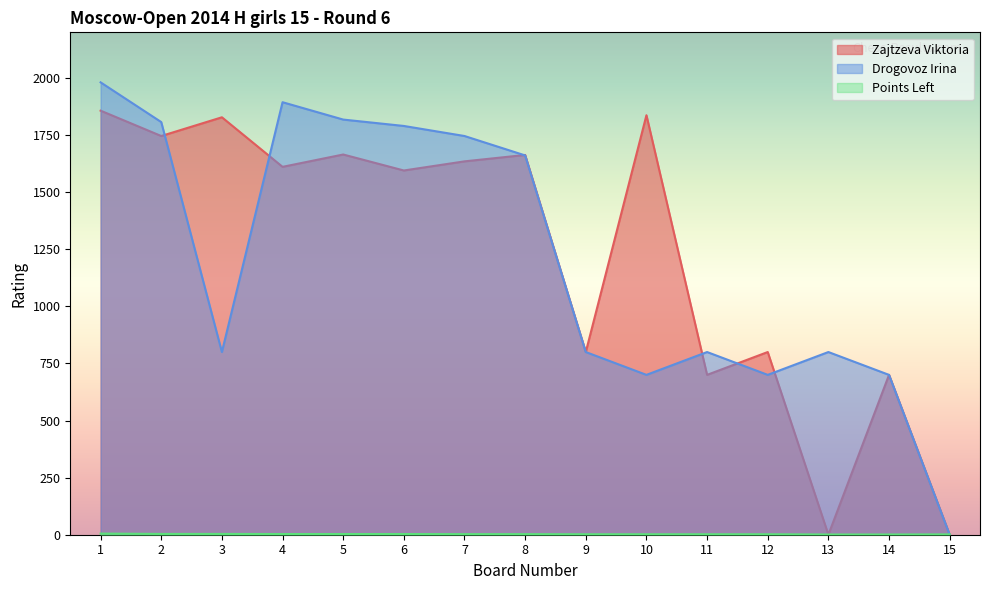

Which series has the widest spread of values?

Drogovoz Irina